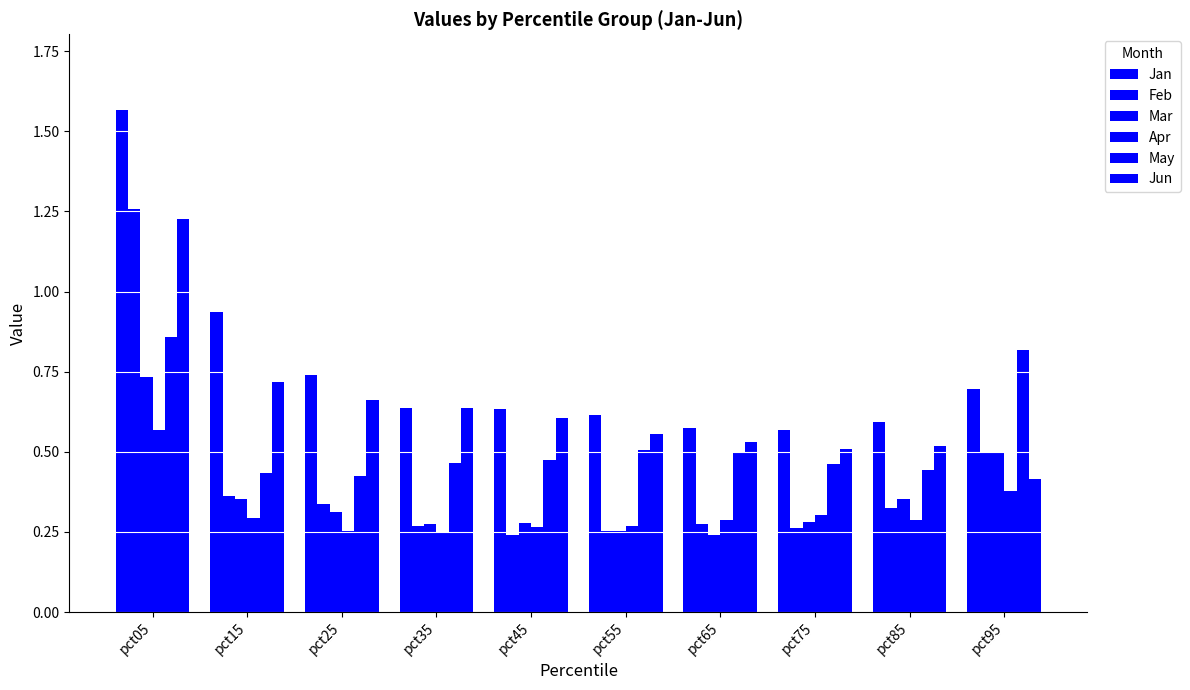

How many bars are there in total?

60